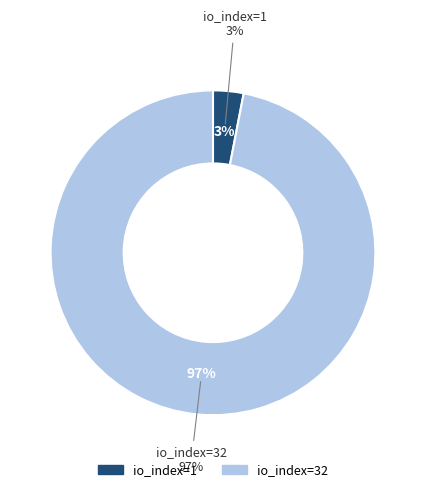

What is the total percentage of io_index=1 and io_index=32?

100.0%